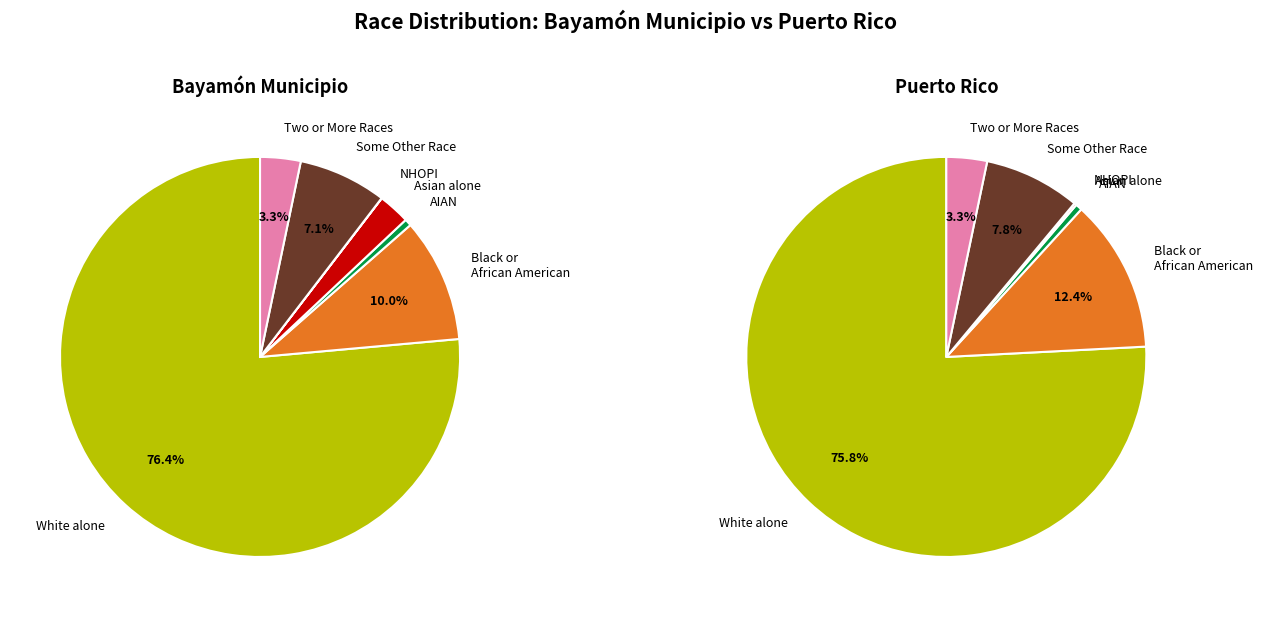

How many slices are in this pie chart?

7